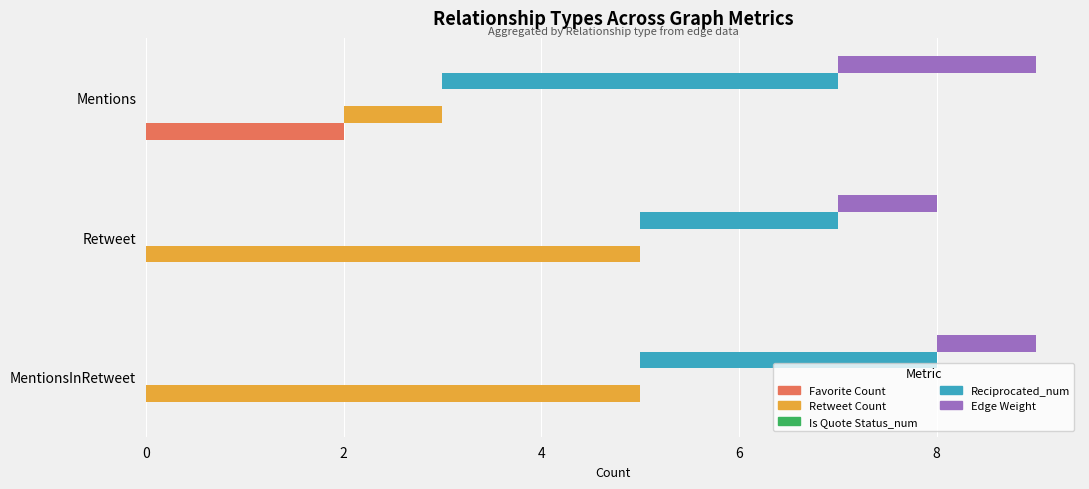

Between 0 and 4, which series saw the biggest shift?

Retweet Count